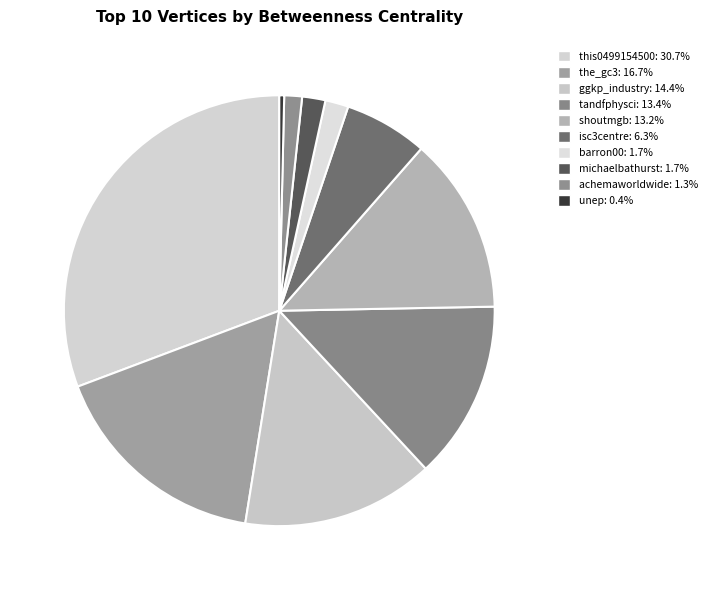

Which slice is the smallest?

unep